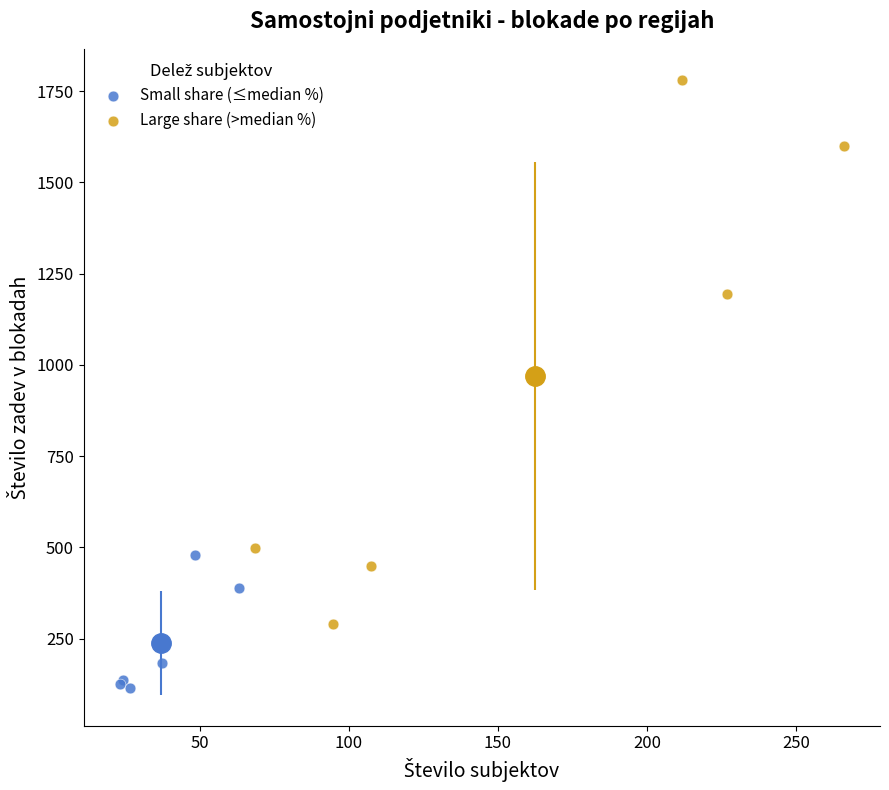

Which series has the widest spread of Y values?

Large share (>median %)